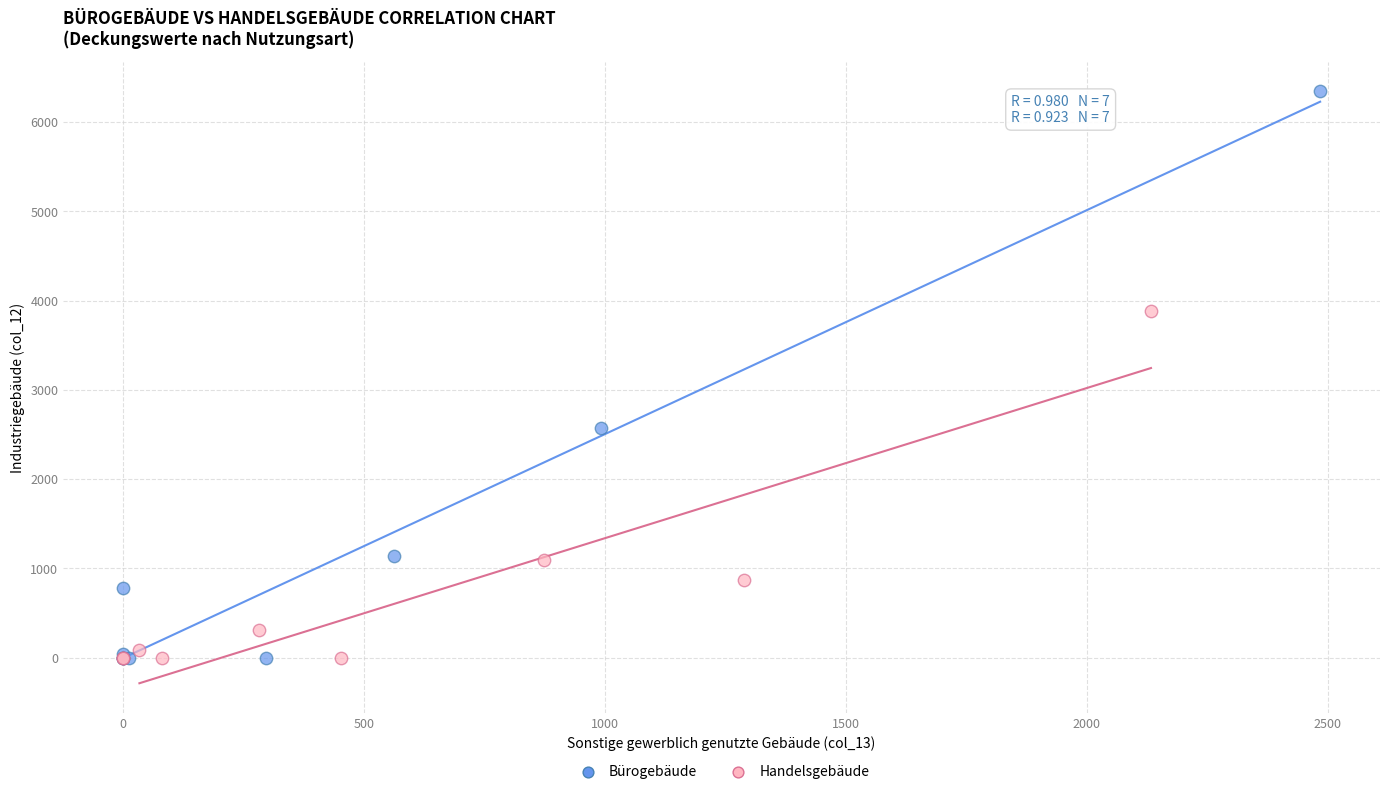

Which series has the widest spread of Y values?

Bürogebäude